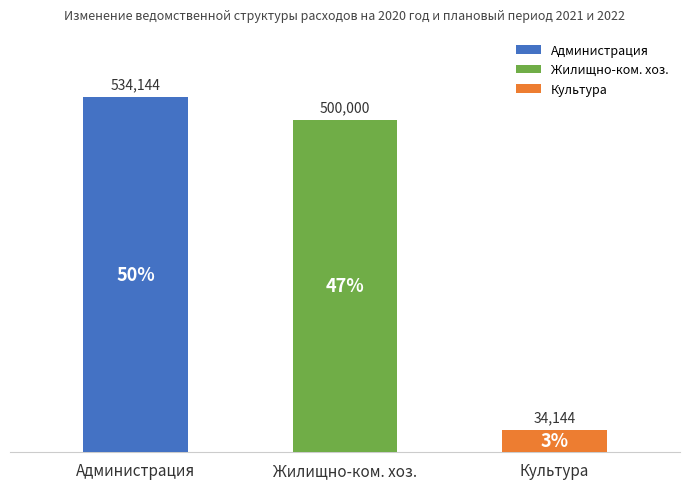

What is the label of the 2nd bar from the left?

Жилищно-коммунальное хозяйство